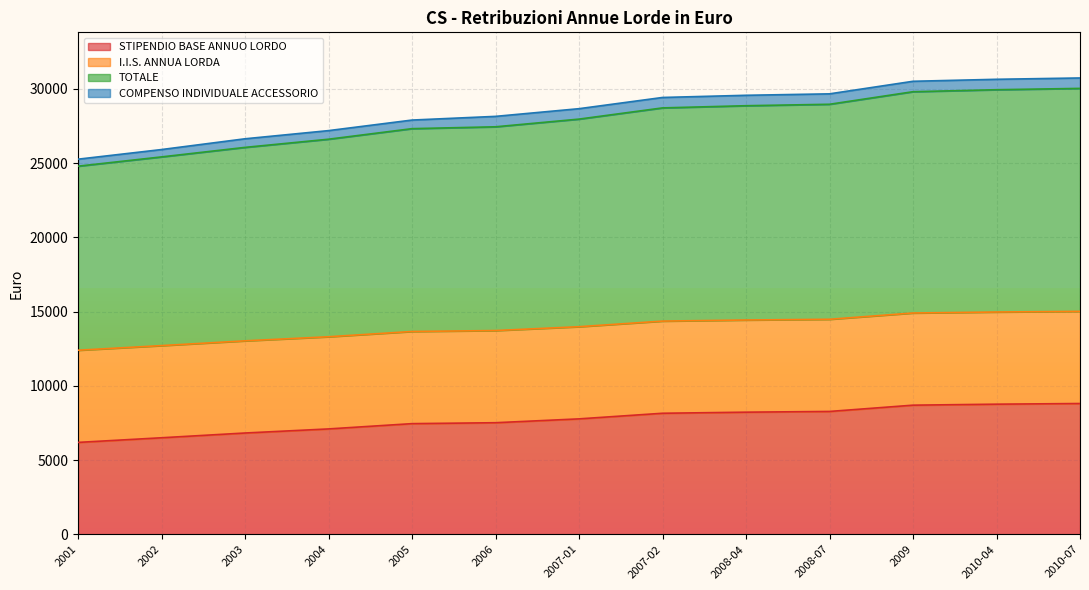

True or false: STIPENDIO BASE ANNUO LORDO has more than 1 points higher than both neighbors.

False